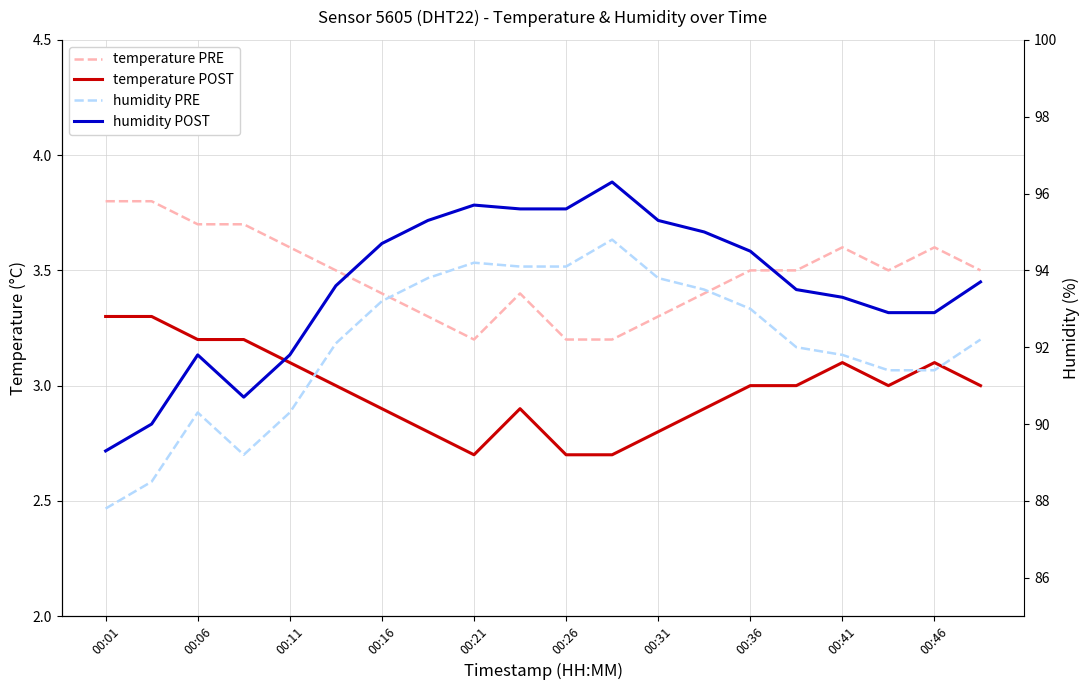

The humidity PRE series shows 158.3 at 00:36. True or false?

False